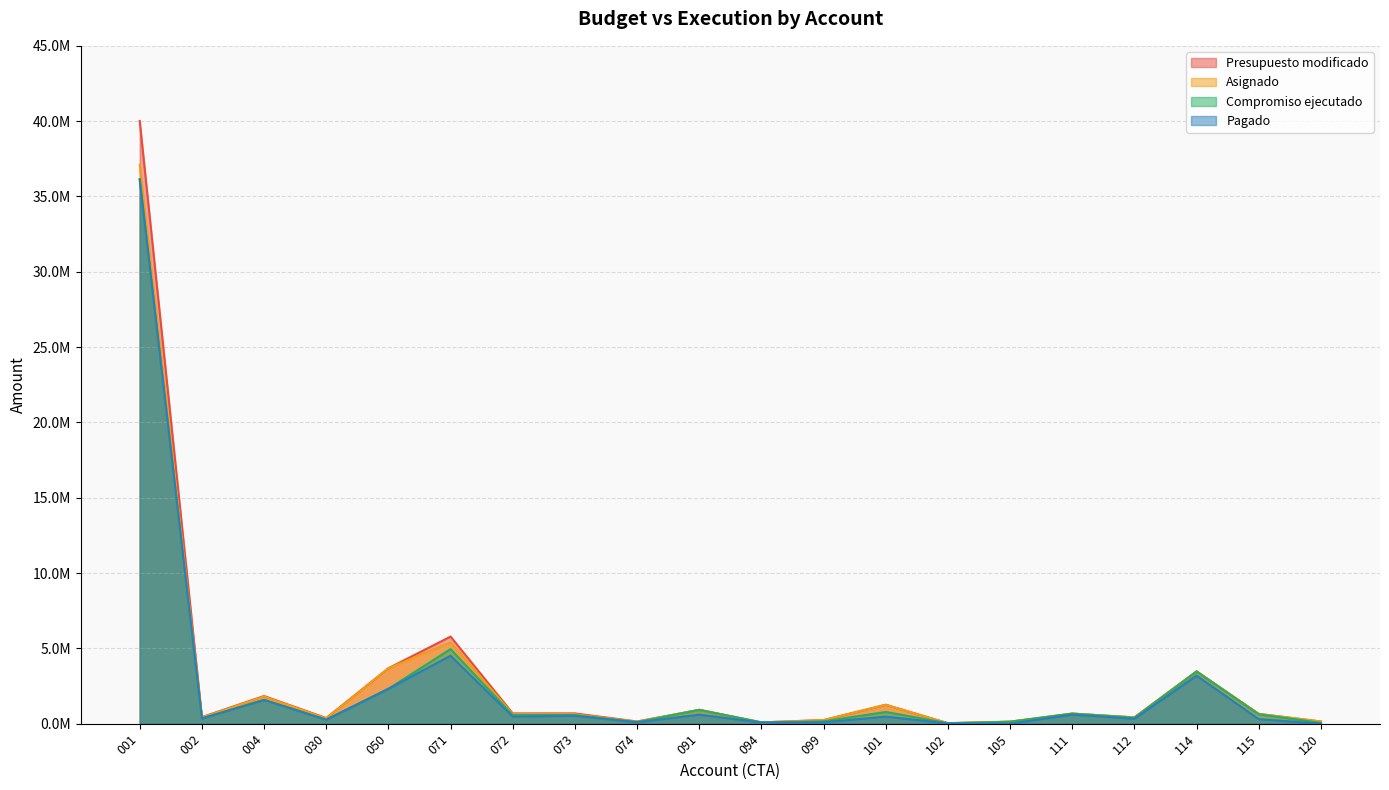

What is the difference between the maximum and minimum values in the Compromiso ejecutado series?

36108929.2